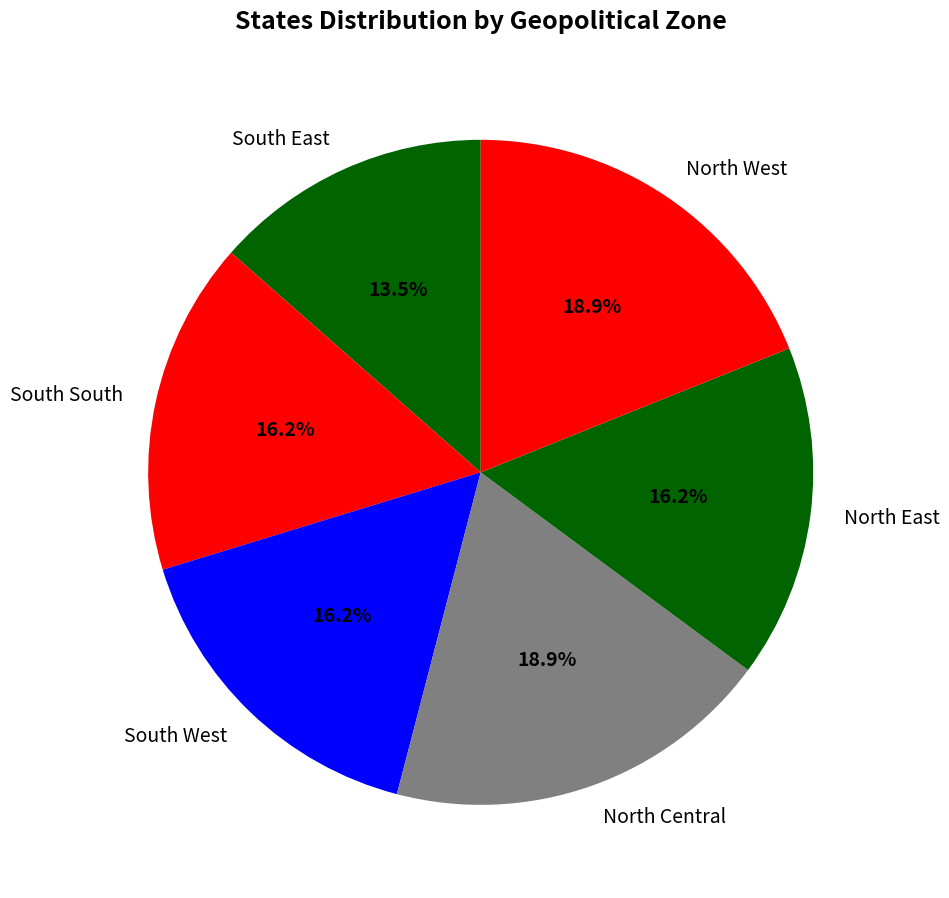

Is there a majority slice in this chart?

No